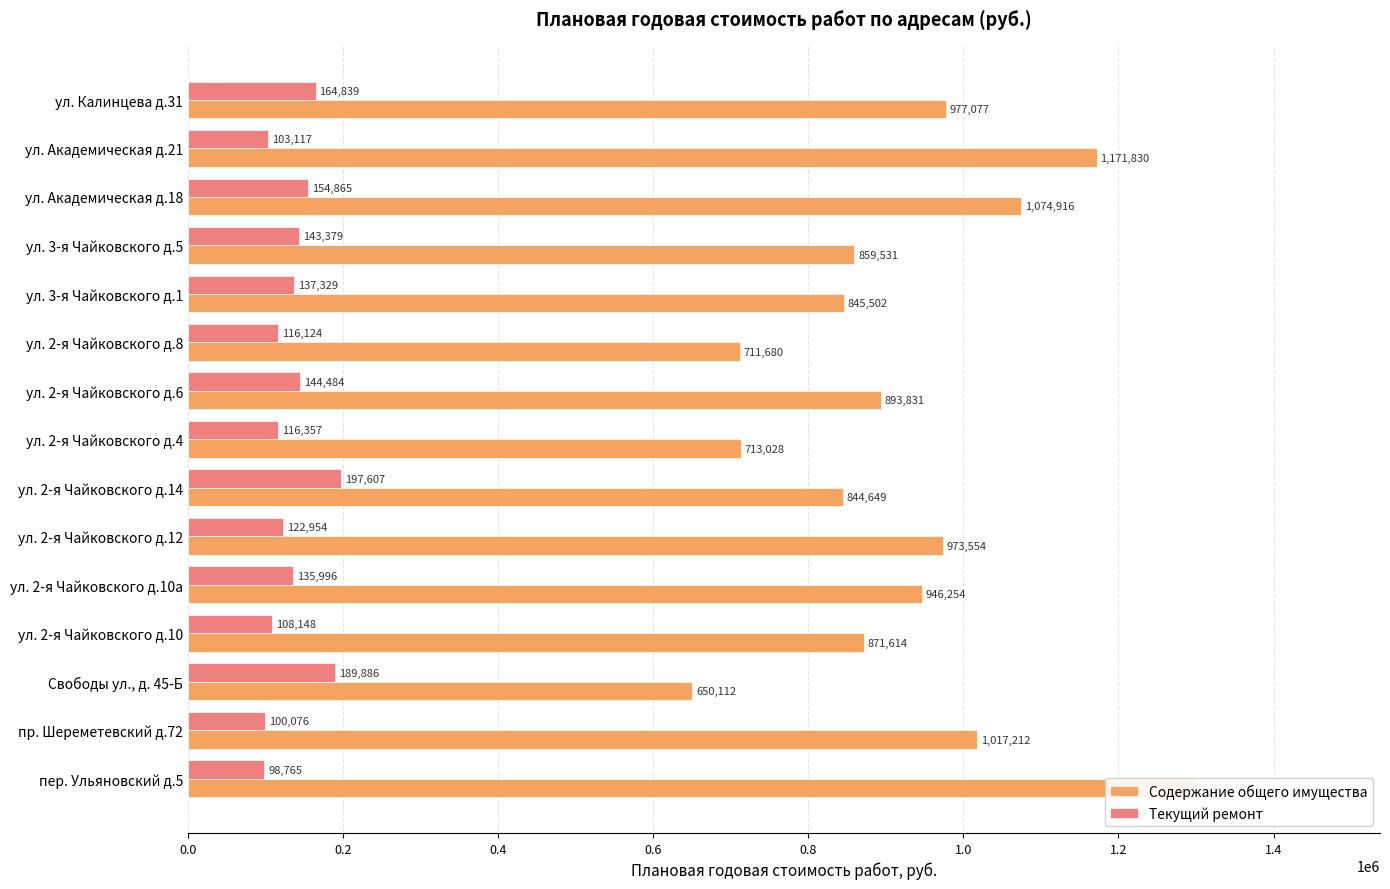

What is the average value of the Текущий ремонт series?

135595.0